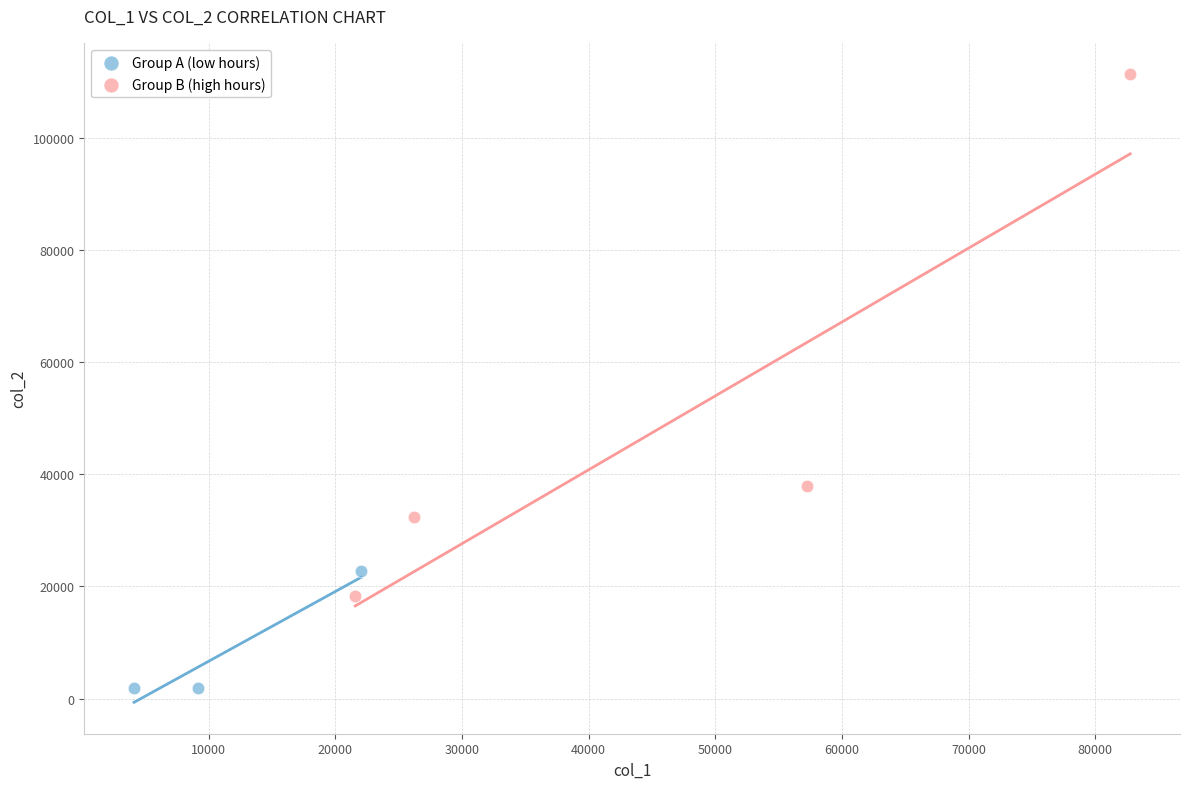

Which series contains the highest Y value?

Group B (high hours)